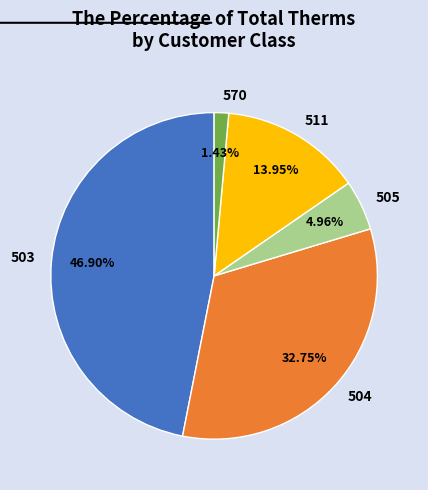

Is it true that 511 is 14% of the pie?

True